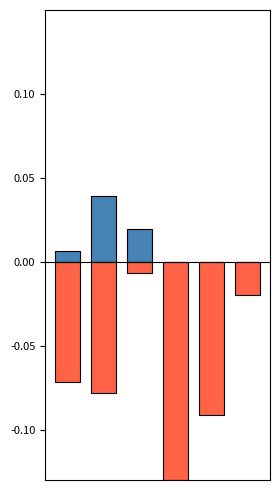

What is the spread (max minus min) of values at 3?

0.1